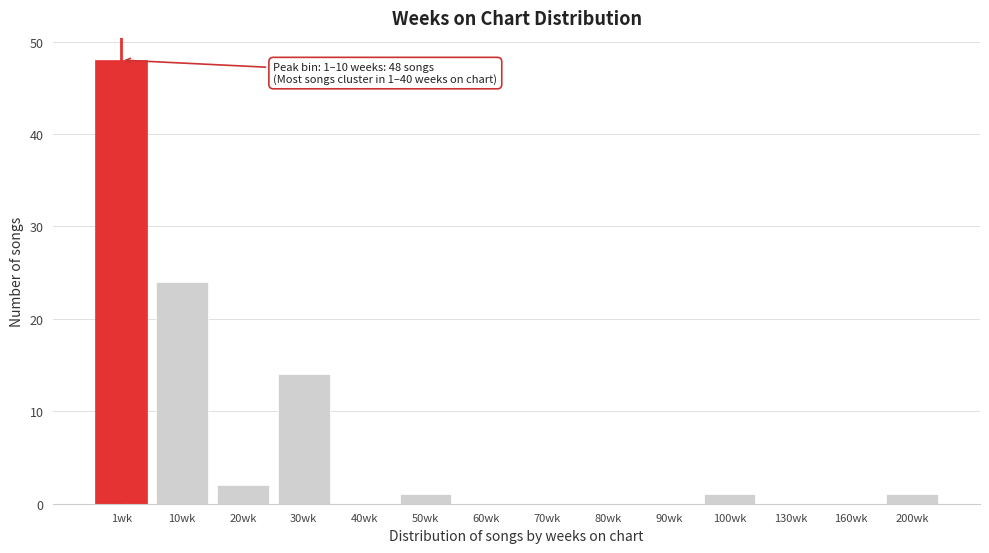

Reading left to right, list all the values displayed in this chart.

1wk=48	10wk=24	20wk=2	30wk=14	40wk=0	50wk=1	60wk=0	70wk=0	80wk=0	90wk=0	100wk=1	130wk=0	160wk=0	200wk=1